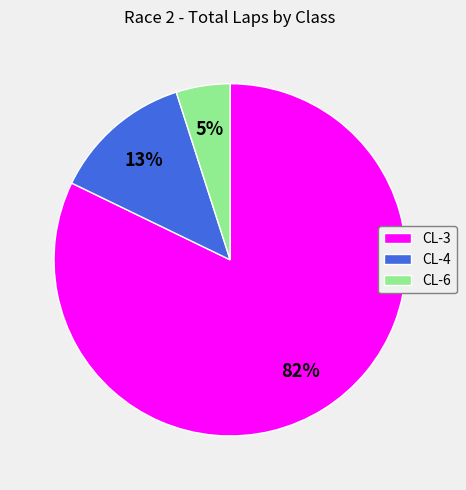

Do CL-3 and CL-4 together represent more than half of the pie?

Yes